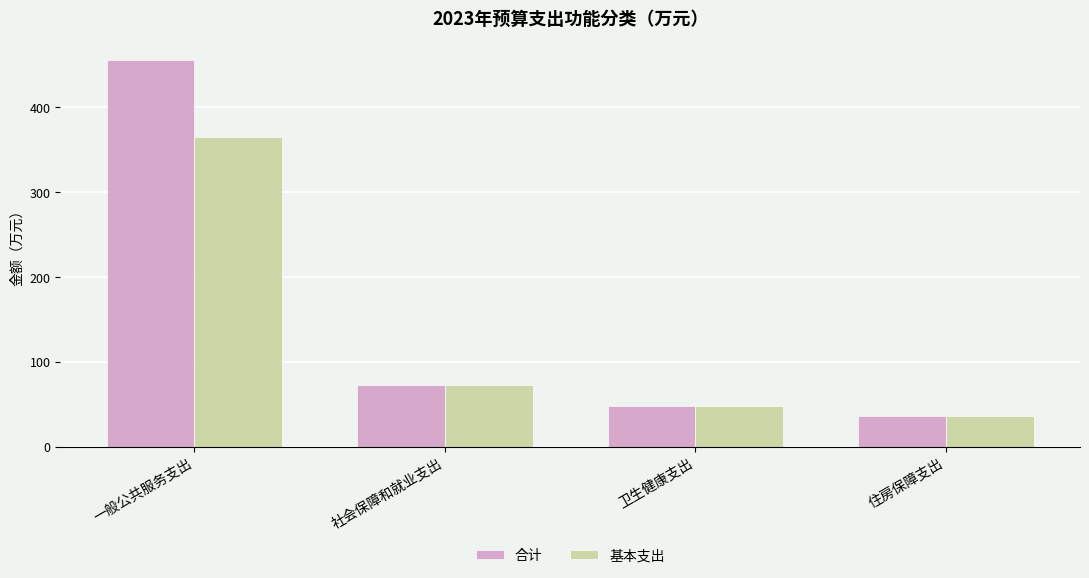

Rank the series at 一般公共服务支出 from highest to lowest value.

合计, 基本支出